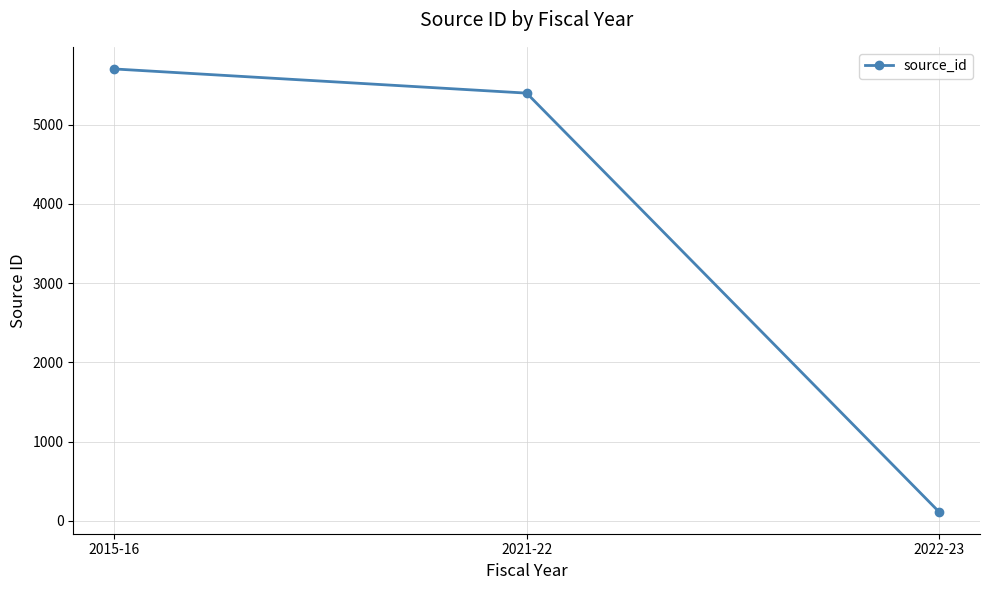

What is the average value?

3739